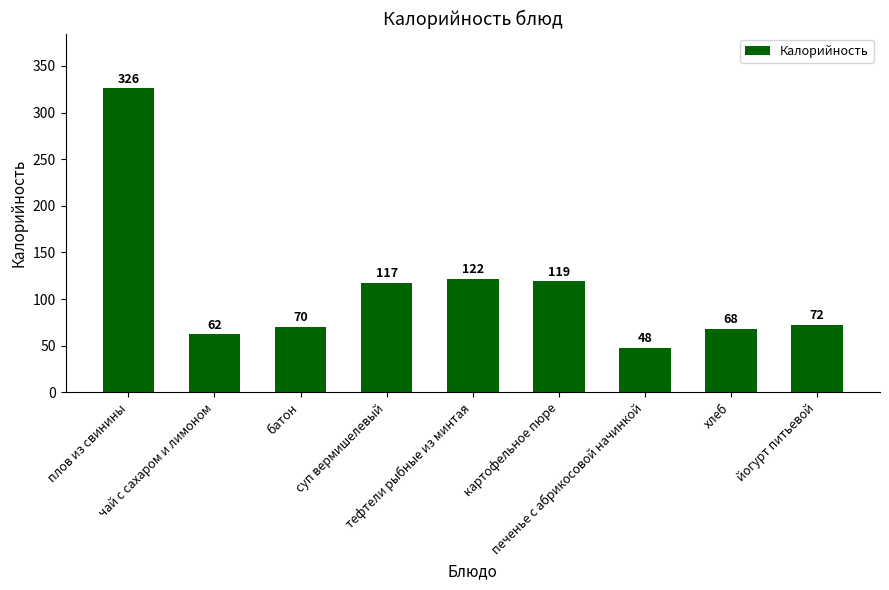

How many values are below 72?

4